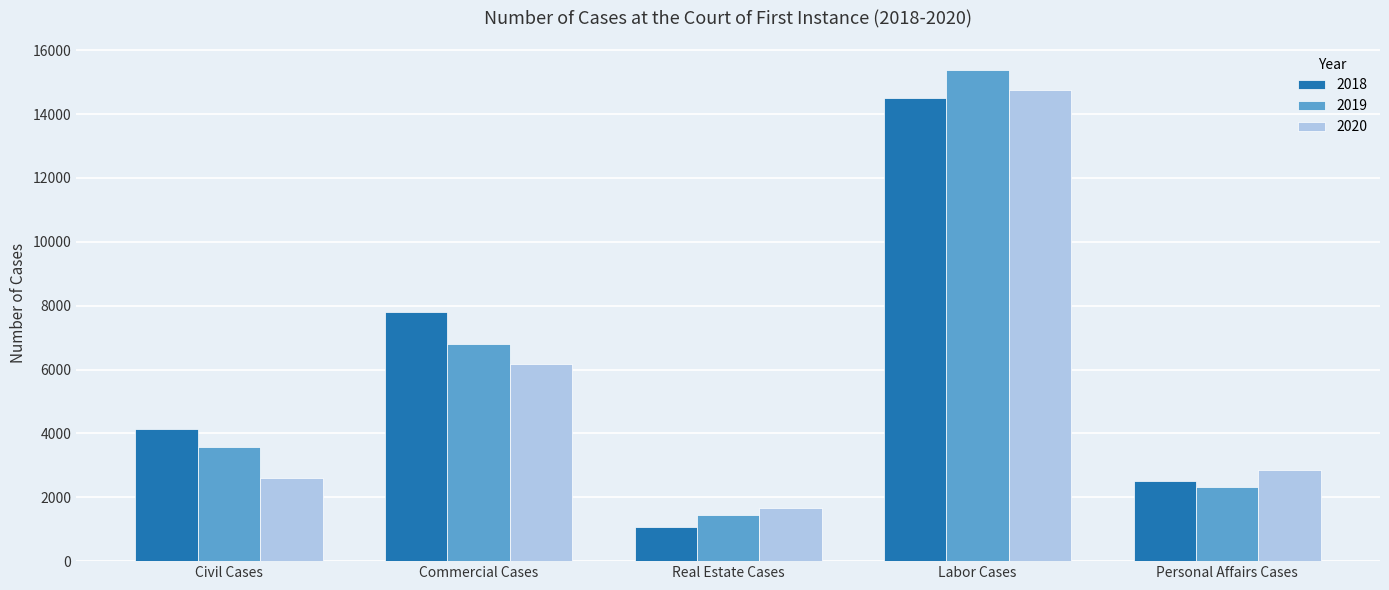

Rank the categories by 2018 value from lowest to highest.

Real Estate Cases, Personal Affairs Cases, Civil Cases, Commercial Cases, Labor Cases